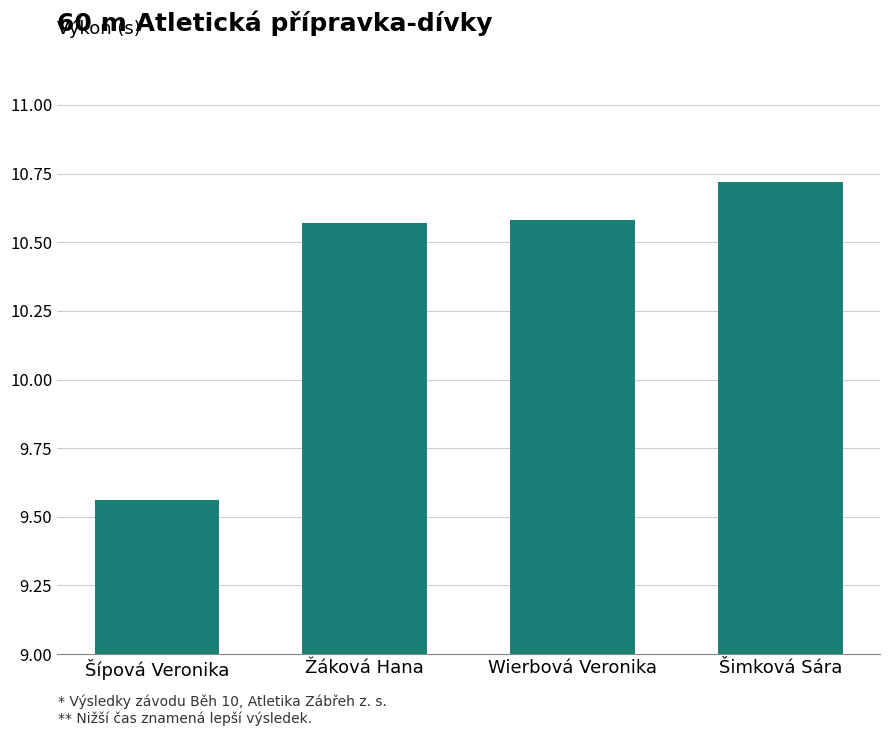

What is the sum of the values at Šípová Veronika and Wierbová Veronika?

20.1